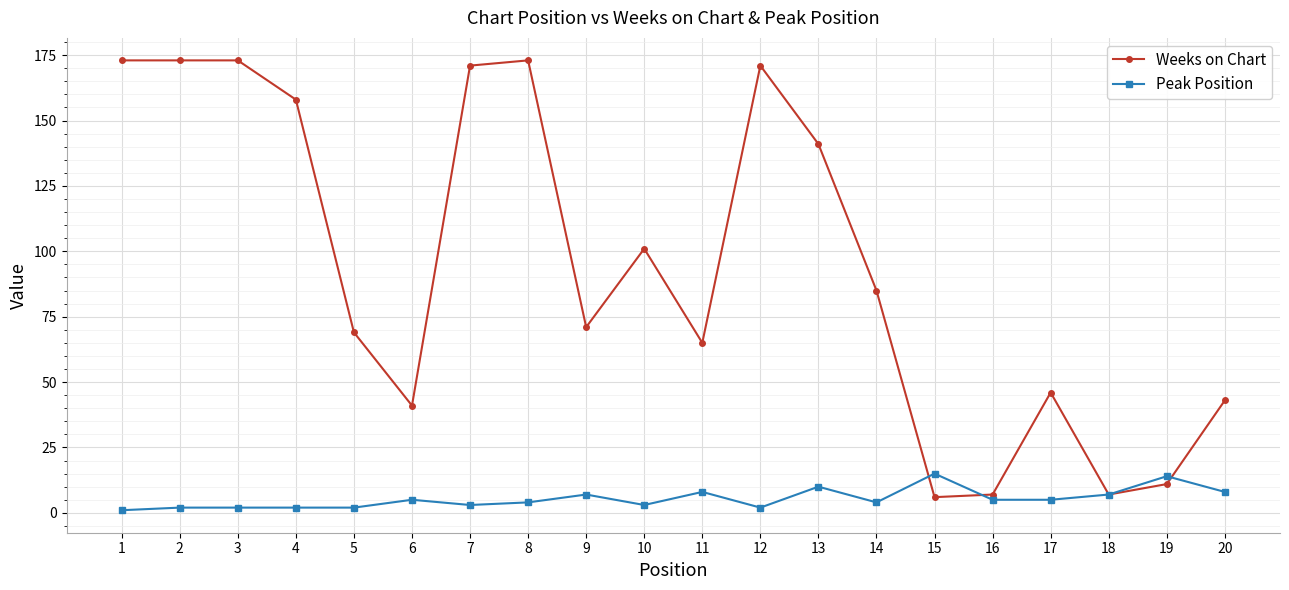

What are all the series names shown in the legend?

Weeks on Chart, Peak Position